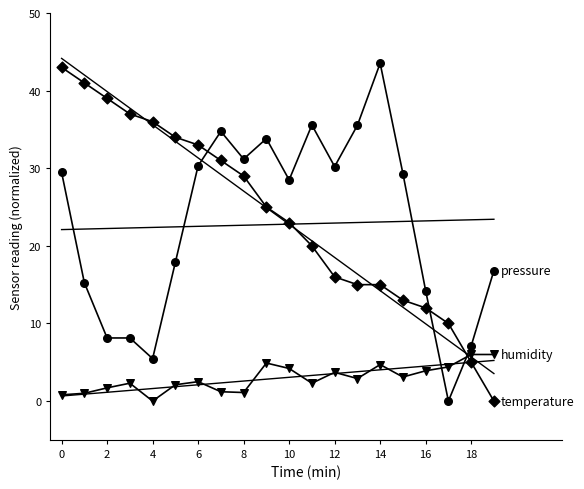

Which series has the largest total across all categories?

temperature